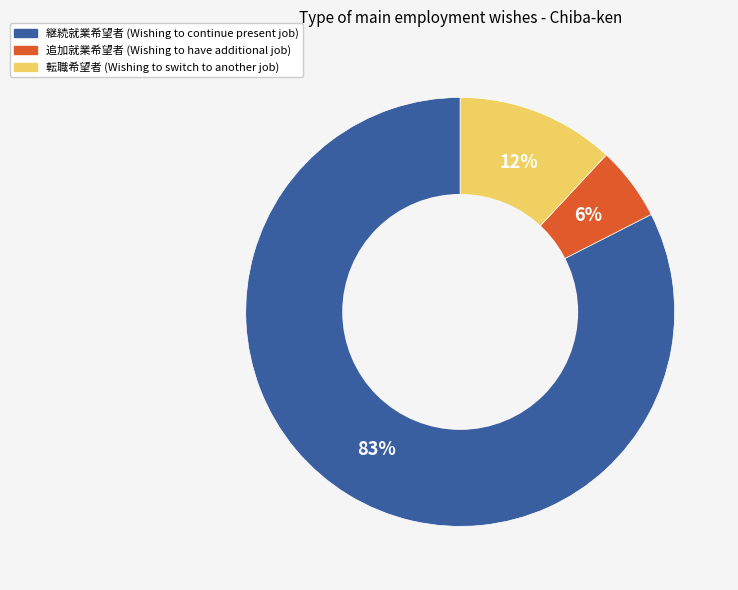

How many segments does this pie chart have?

3